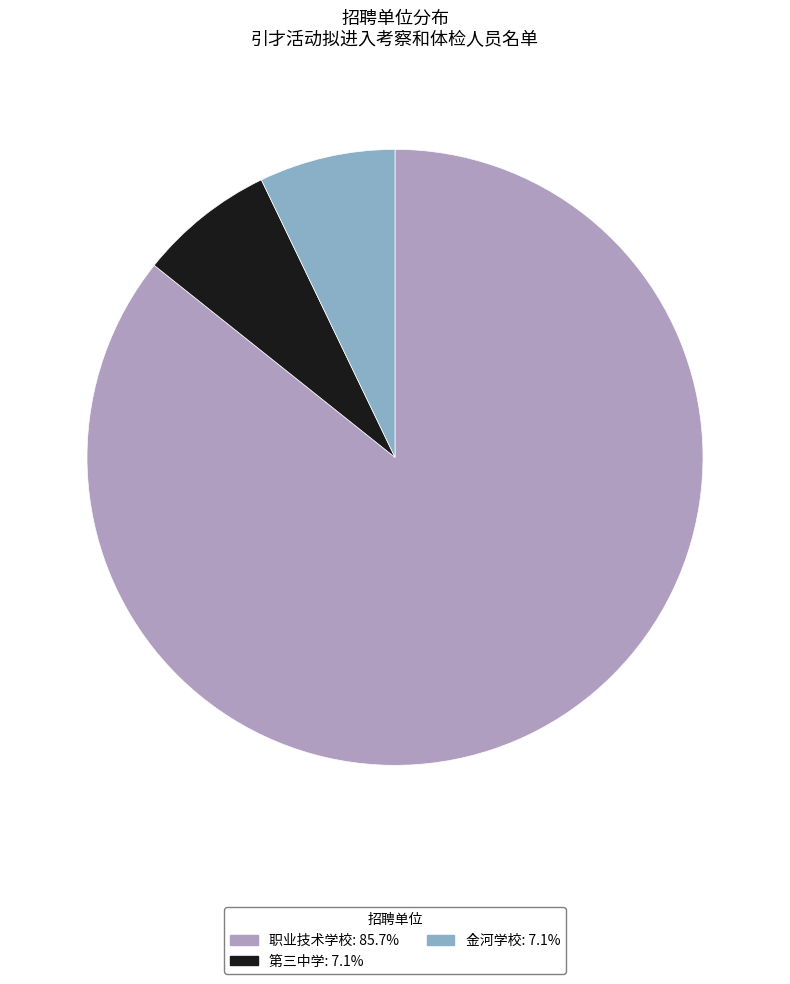

Does any single category account for the majority?

Yes